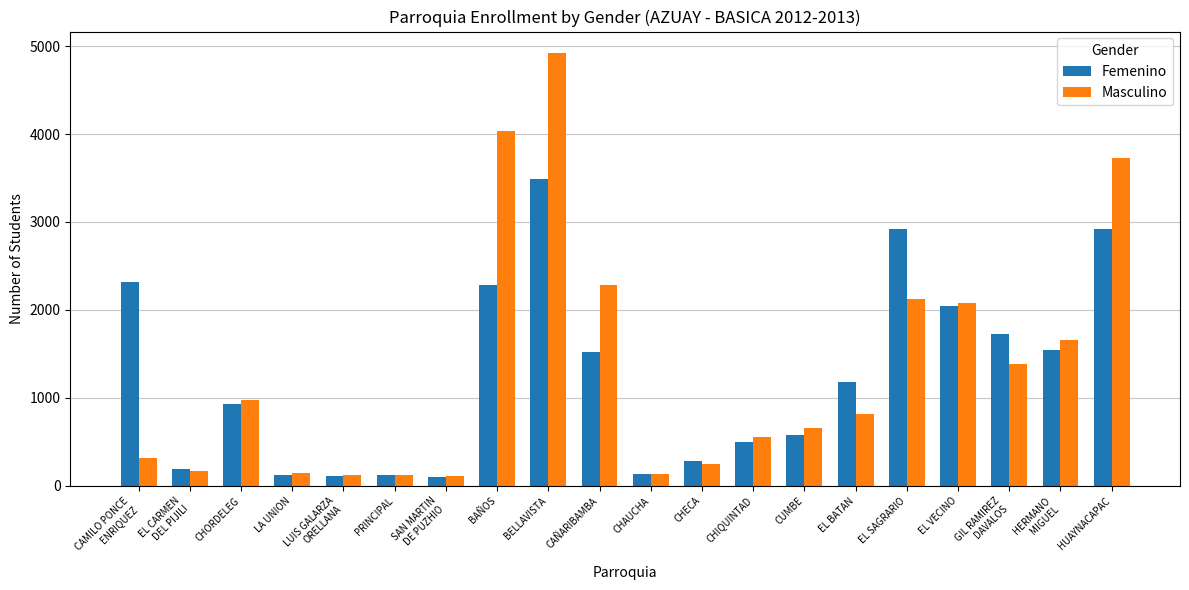

At how many categories does at least one series exceed 2697?

4